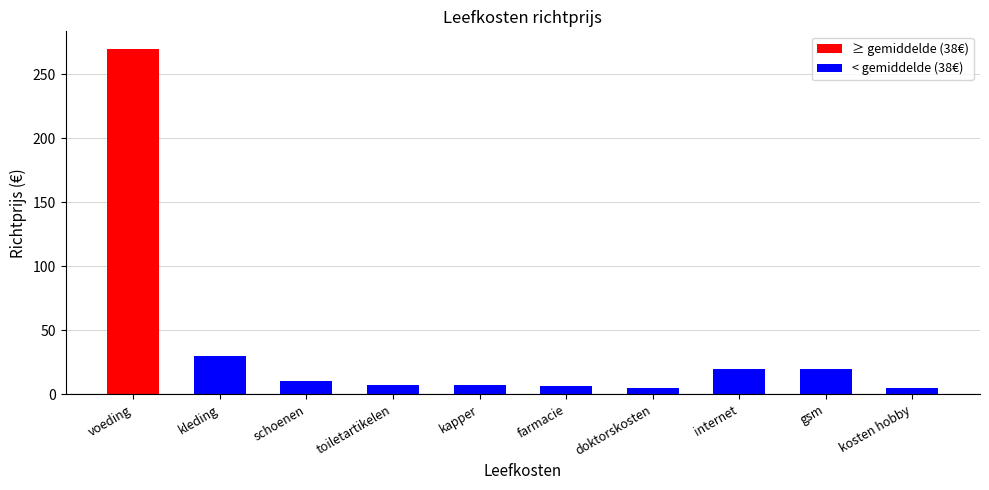

What is the value of the 6th bar from the left?

6